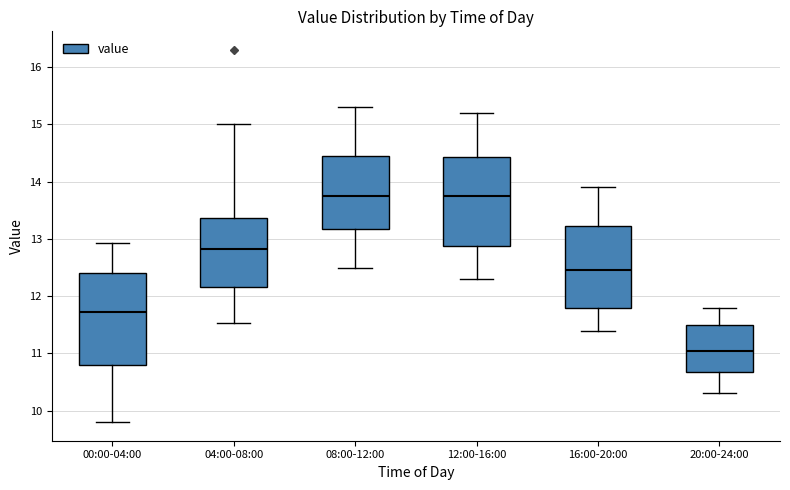

Reading left to right, transcribe this box plot: for each box, give where its median line is, the range the box spans, and where its two whiskers end, as read against the y-axis. The values are not printed on the chart, so give them approximately, as read against the axis.

00:00-04:00: median 11.7, box 10.8 to 12.4, whiskers 9.8 to 12.9
04:00-08:00: median 12.8, box 12.2 to 13.4, whiskers 11.5 to 15.0
08:00-12:00: median 13.8, box 13.2 to 14.5, whiskers 12.5 to 15.3
12:00-16:00: median 13.8, box 12.9 to 14.4, whiskers 12.3 to 15.2
16:00-20:00: median 12.5, box 11.8 to 13.2, whiskers 11.4 to 13.9
20:00-24:00: median 11.1, box 10.7 to 11.5, whiskers 10.3 to 11.8